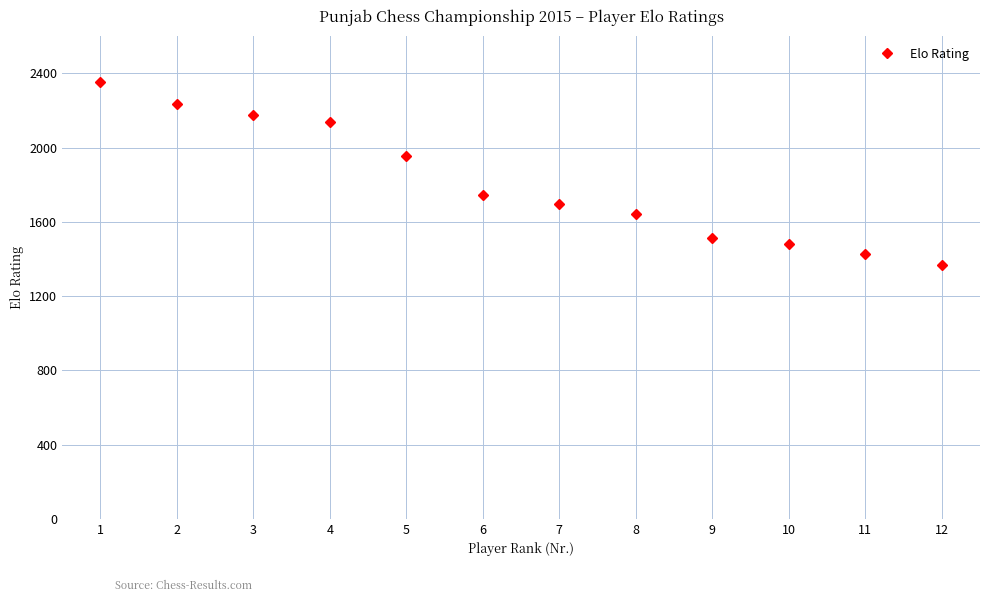

Rank the categories by value from lowest to highest.

12, 11, 10, 9, 8, 7, 6, 5, 4, 3, 2, 1